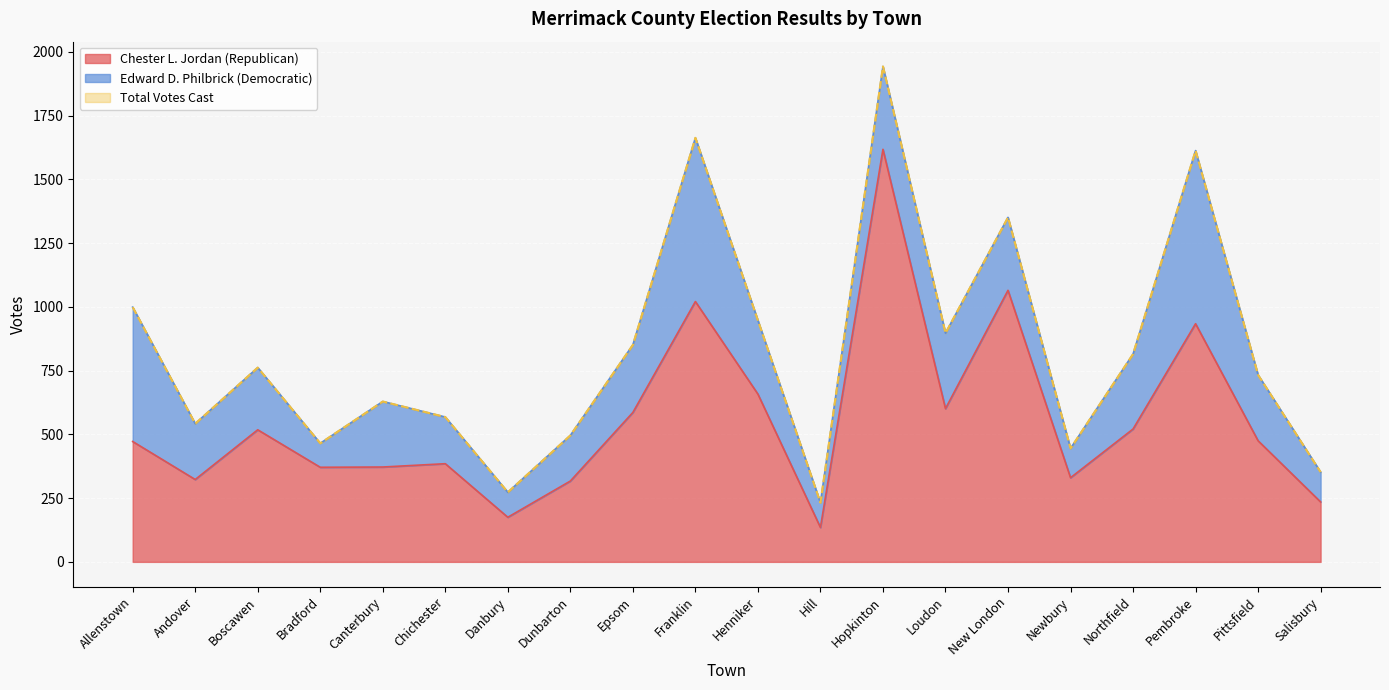

True or false: Total Votes Cast and Chester L. Jordan (Republican) cross at least once.

False